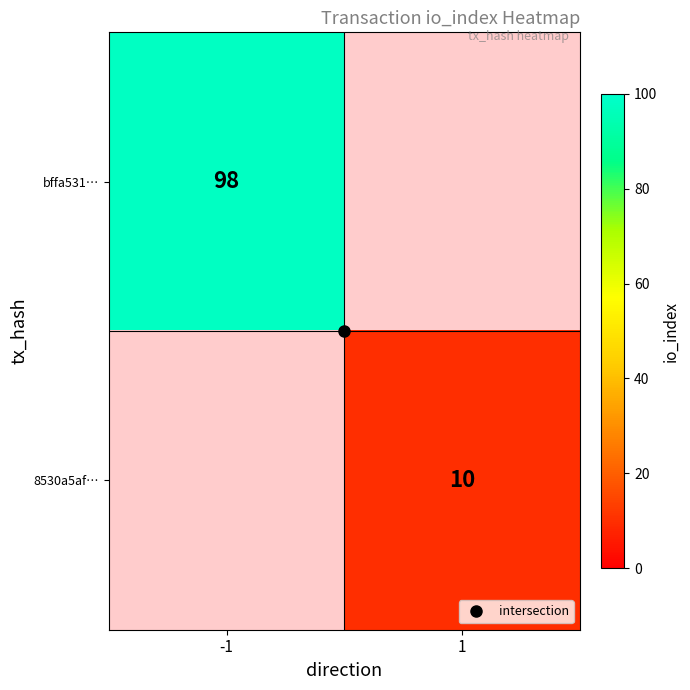

At -1, list the series in order from largest to smallest.

bffa531…, 8530a5af…